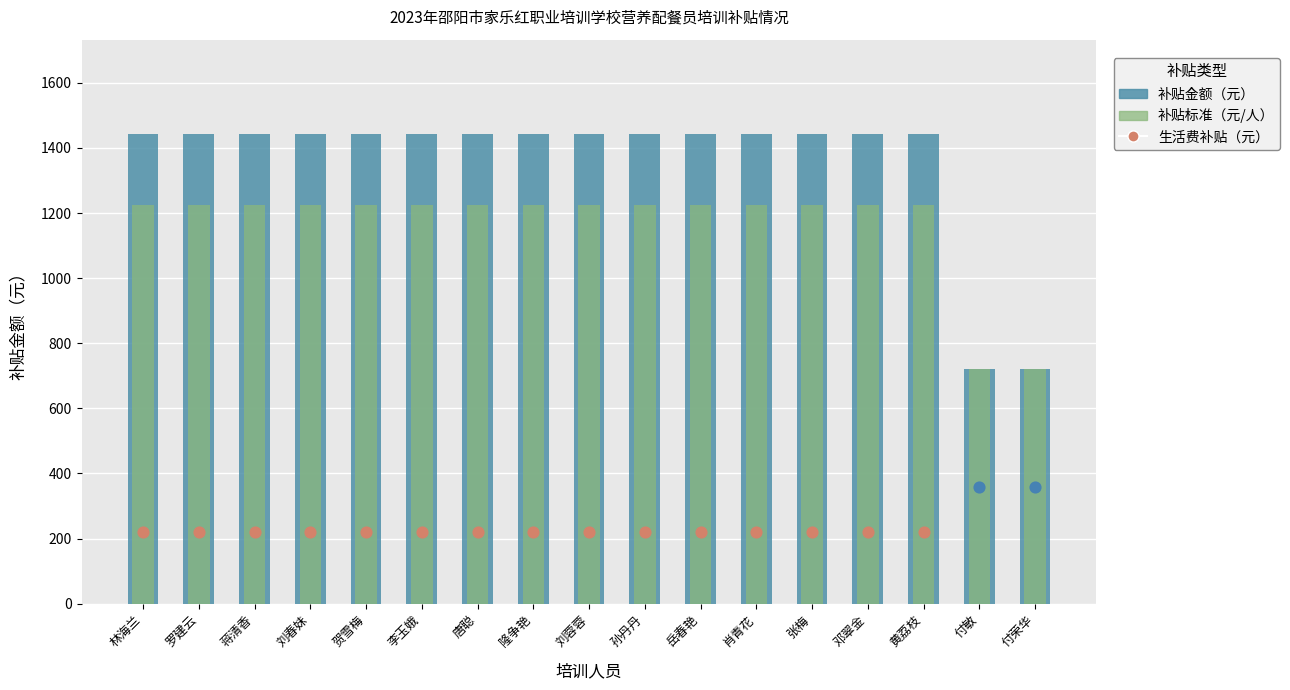

Which series contains the lowest Y value?

生活费补贴金额（20元/天）